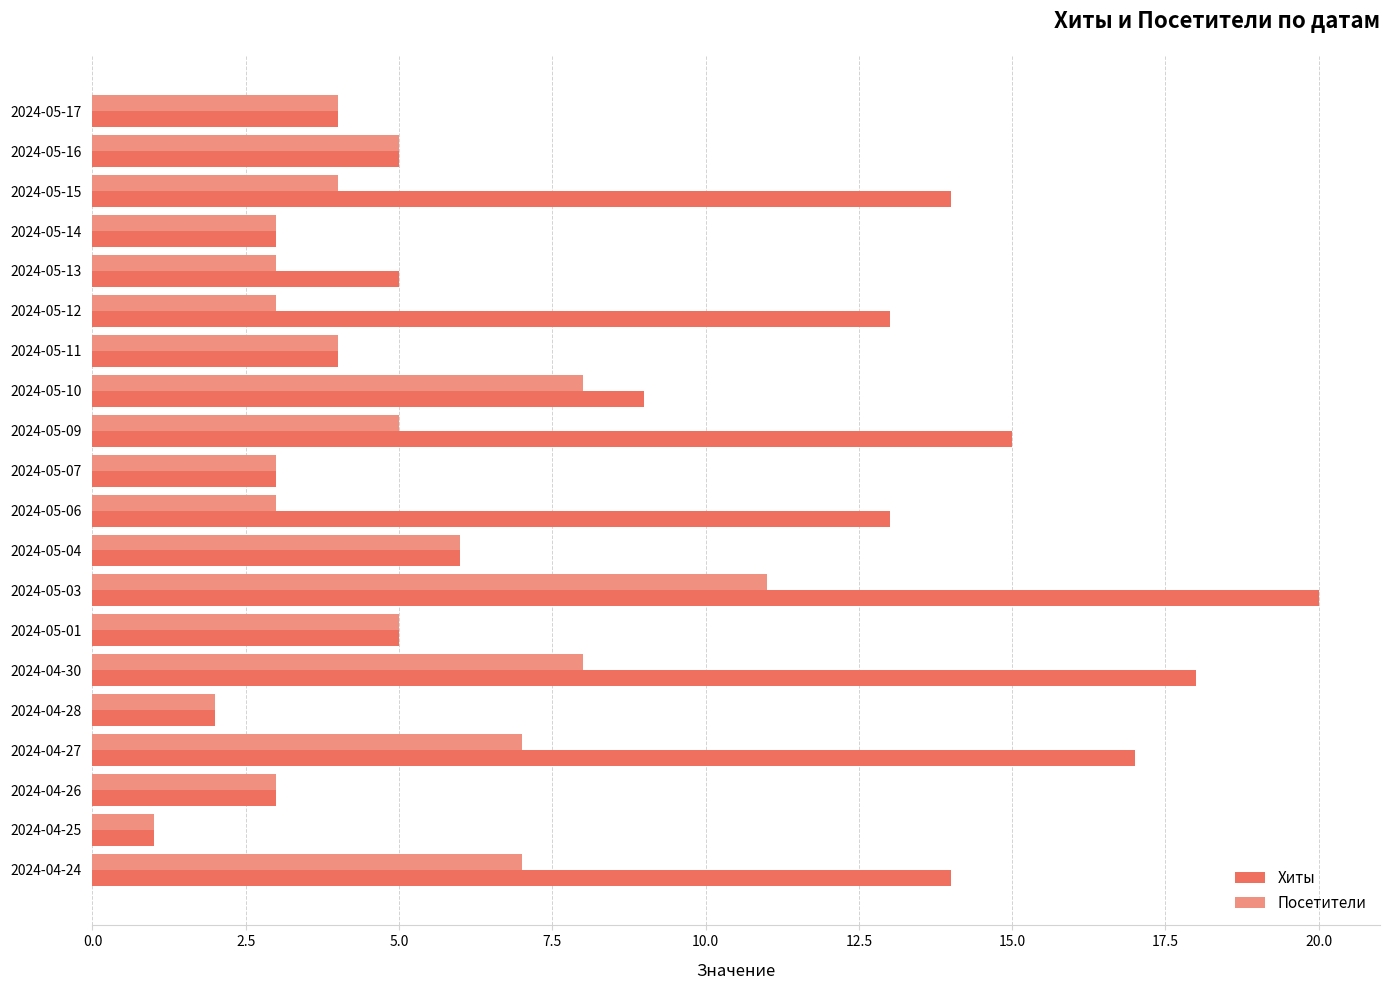

The value of Посетители at 2024-05-03 is 16. True or false?

False